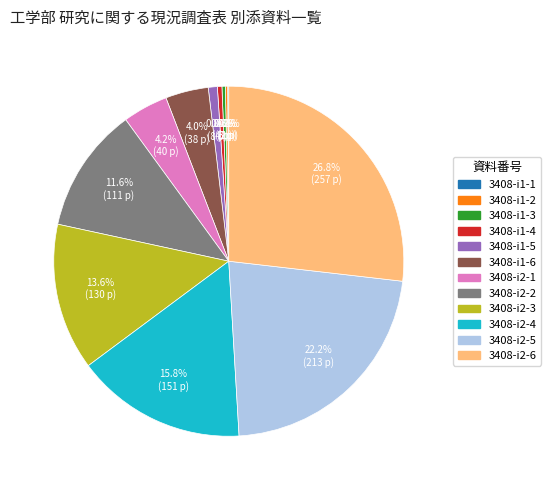

Which slice is the largest?

3408-i2-6